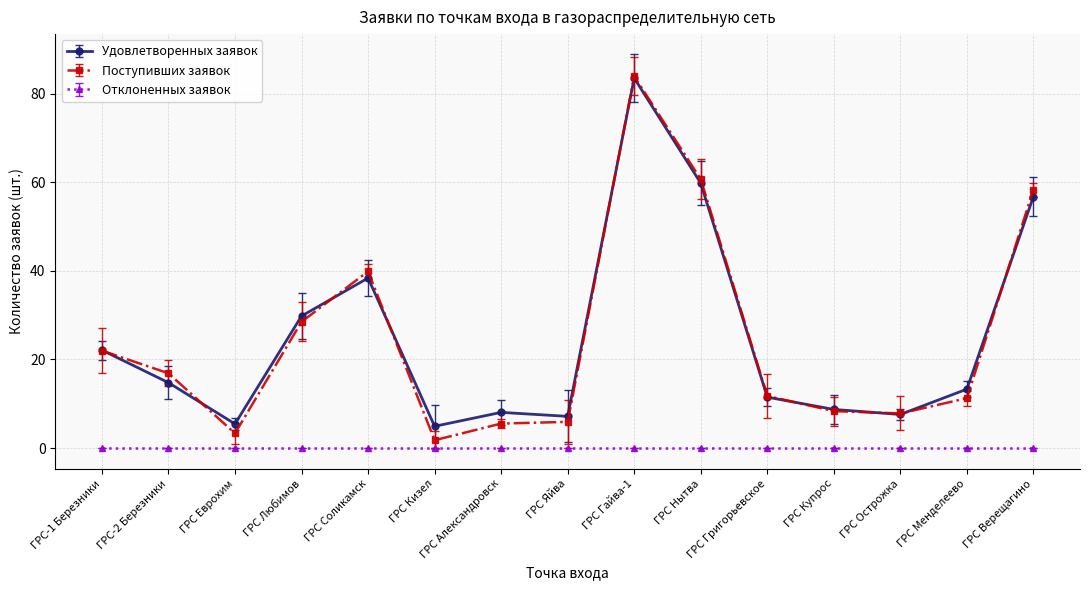

The value of Поступивших заявок at ГРС Яйва is 1.2. True or false?

False